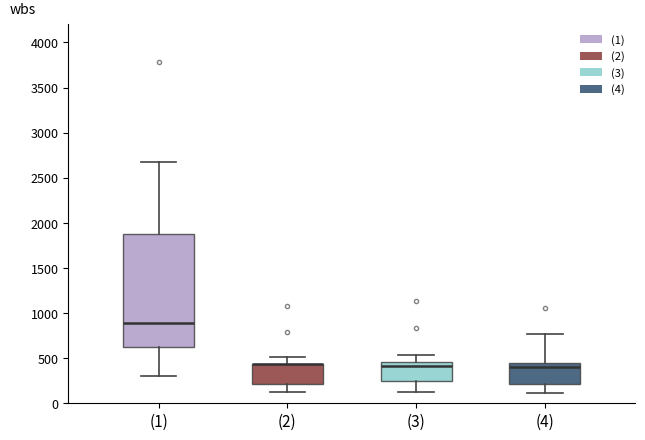

Reading left to right, read every box against the y-axis: the position of its median line, the range the box covers, and the ends of its whiskers. The values are not printed on the chart, so give them approximately, as read against the axis.

(1): median 900, box 600 to 1850, whiskers 300 to 2700
(2): median 450 (drawn on the box's upper edge), box 200 to 450, whiskers 100 to 500
(3): median 400, box 250 to 450, whiskers 150 to 550
(4): median 400, box 200 to 450, whiskers 100 to 750